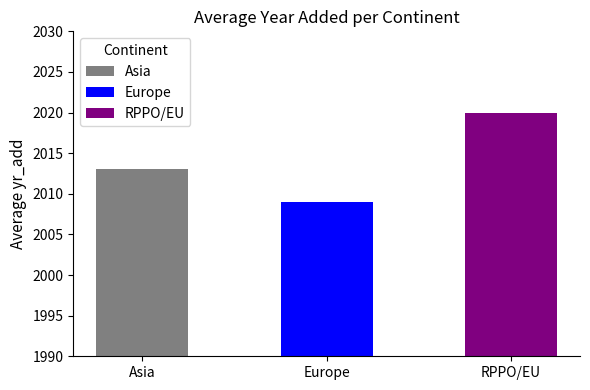

True or false: the data shows 1309 at Europe.

False